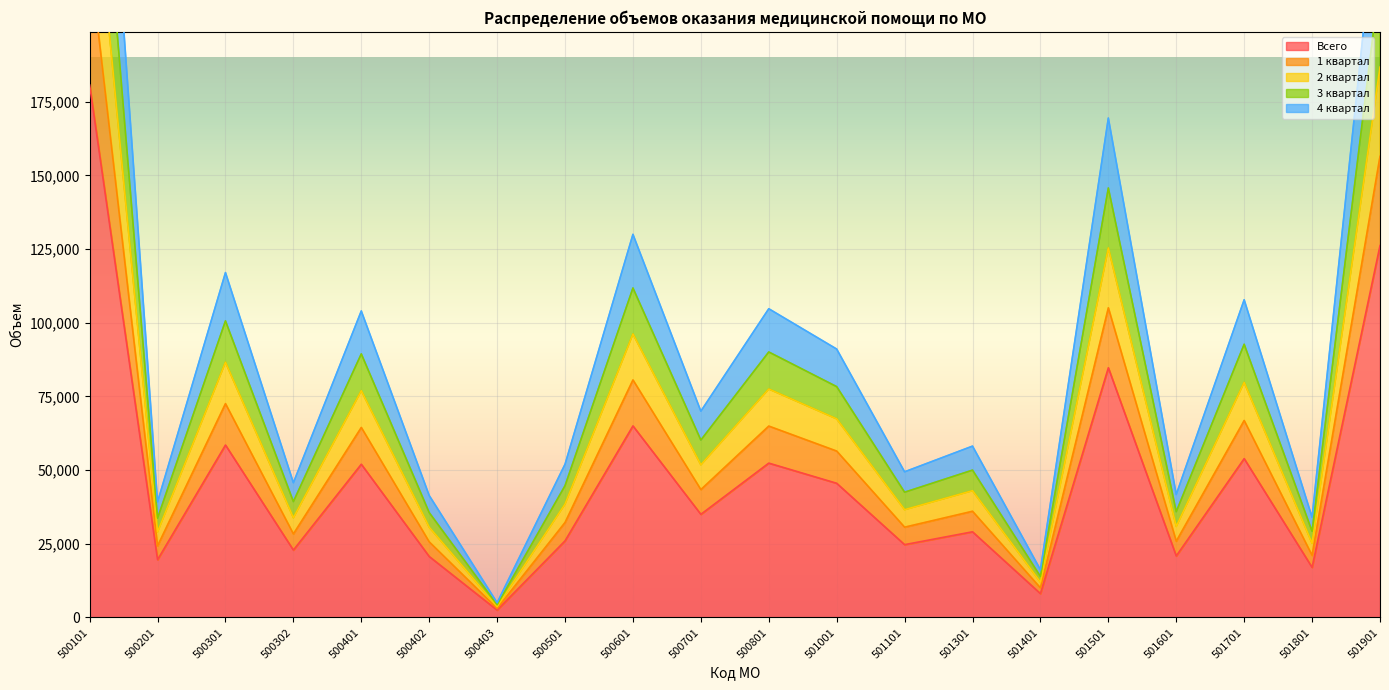

True or false: Всего has a value of 22865 at 500302.

True